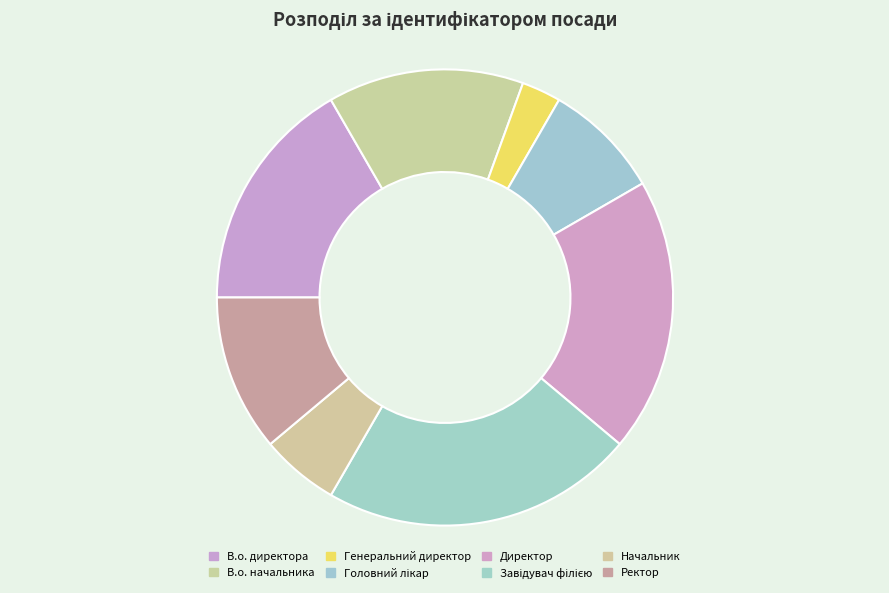

Rank the categories by value from highest to lowest.

Завідувач філією, Директор, В.о. директора, В.о. начальника, Ректор, Головний лікар, Начальник, Генеральний директор